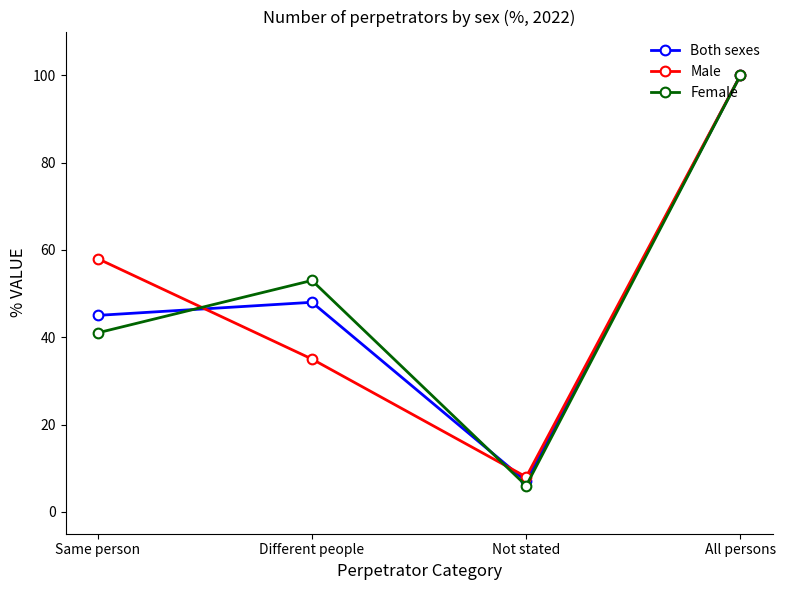

What is the difference between the maximum and minimum values in the Female series?

94